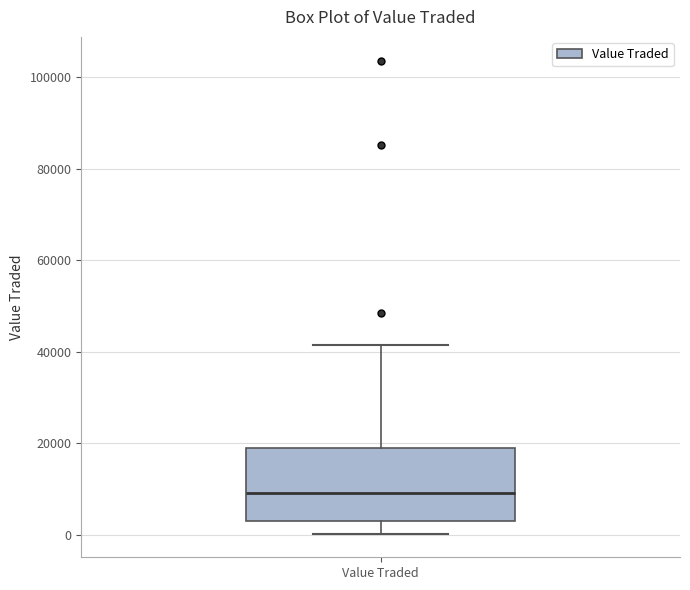

Read this box plot against the y-axis: the position of the median line, the range covered by the box, and the ends of both whiskers. The values are not printed on the chart, so give them approximately, as read against the axis.

median 10000, box 4000 to 20000, whiskers 0 to 42000